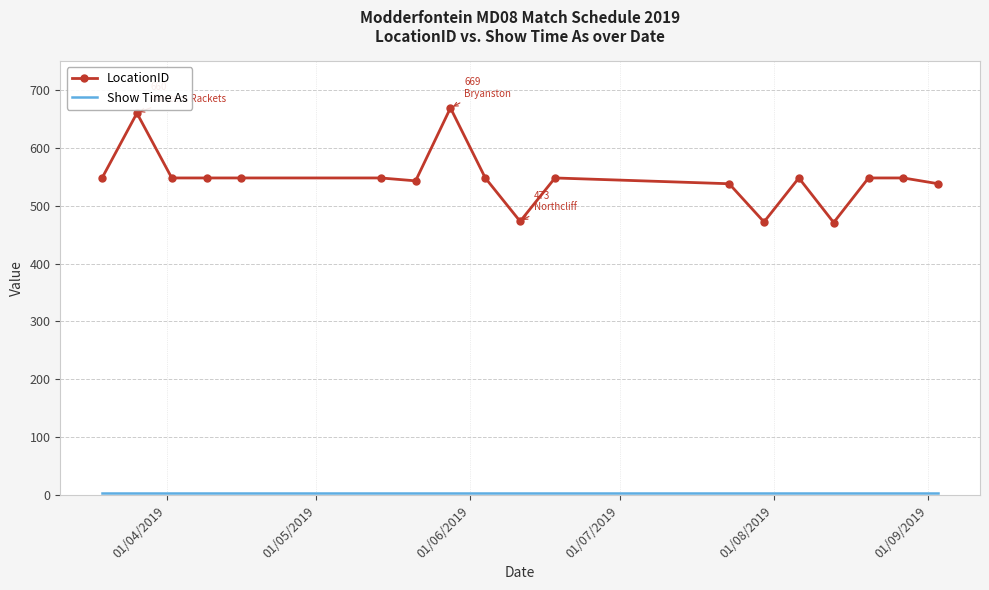

What is the minimum value for LocationID?

471